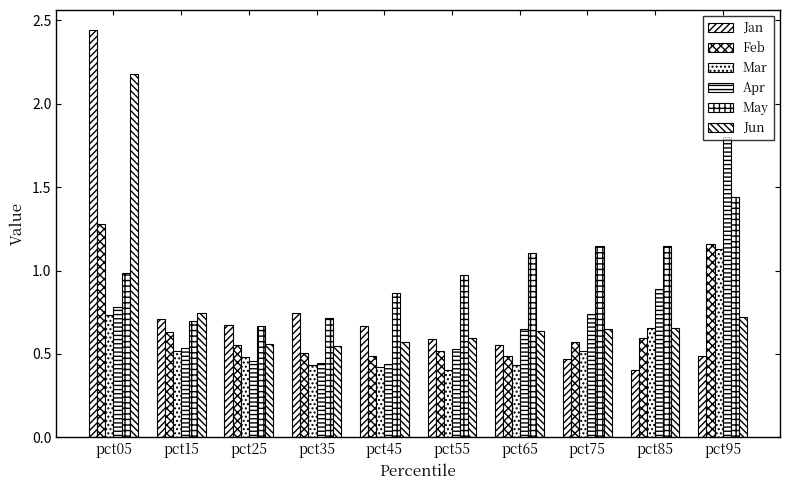

Is it true that May equals 1.1 at pct65?

True